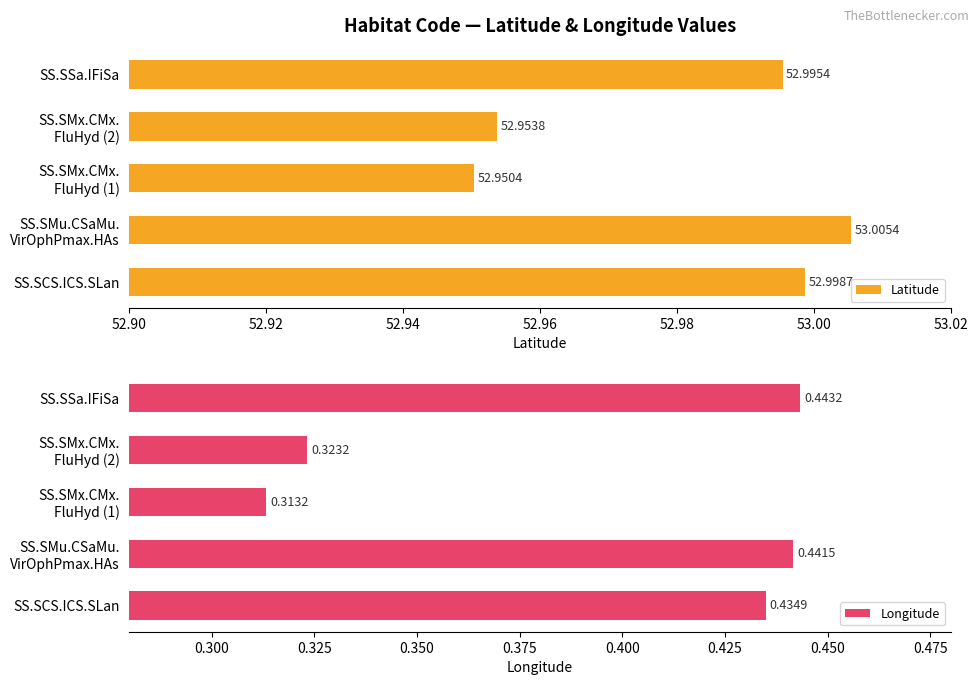

What is the sum of all Latitude values?

264.9